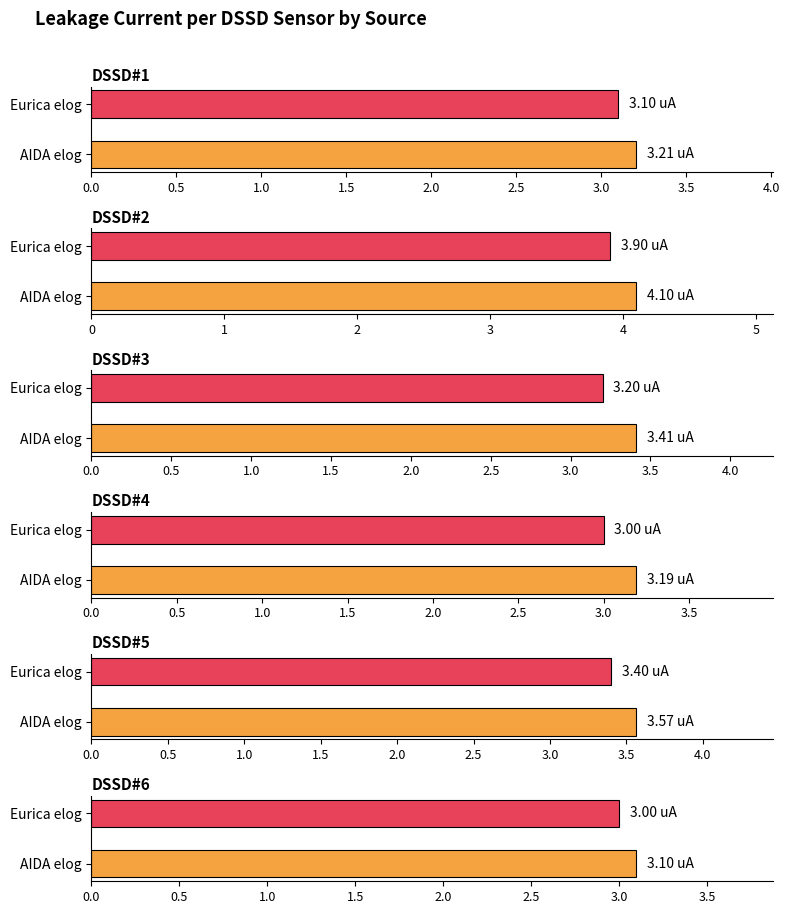

Is it true that DSSD#3 equals 1.3 at 0.5?

False